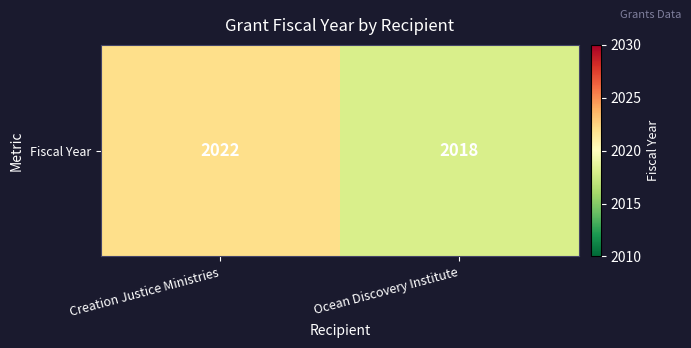

What is the average value?

2020